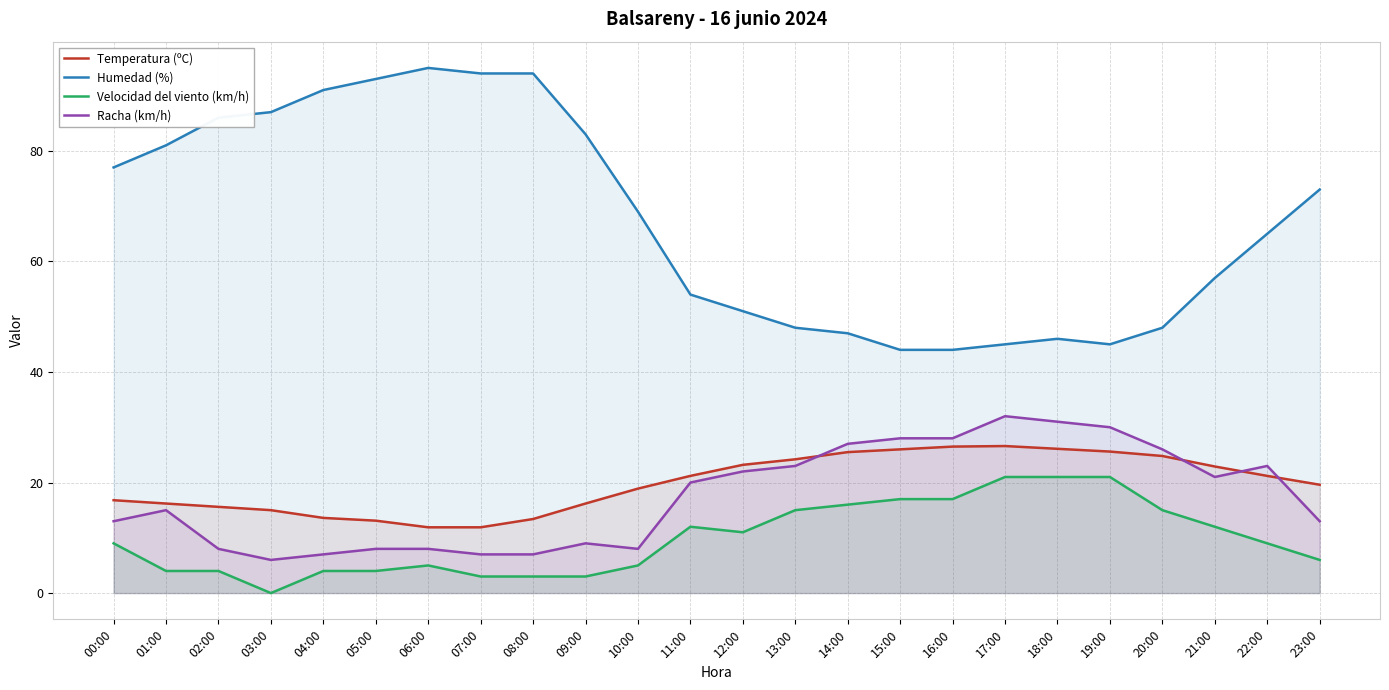

What is the average value of the Temperatura (ºC) series?

19.8